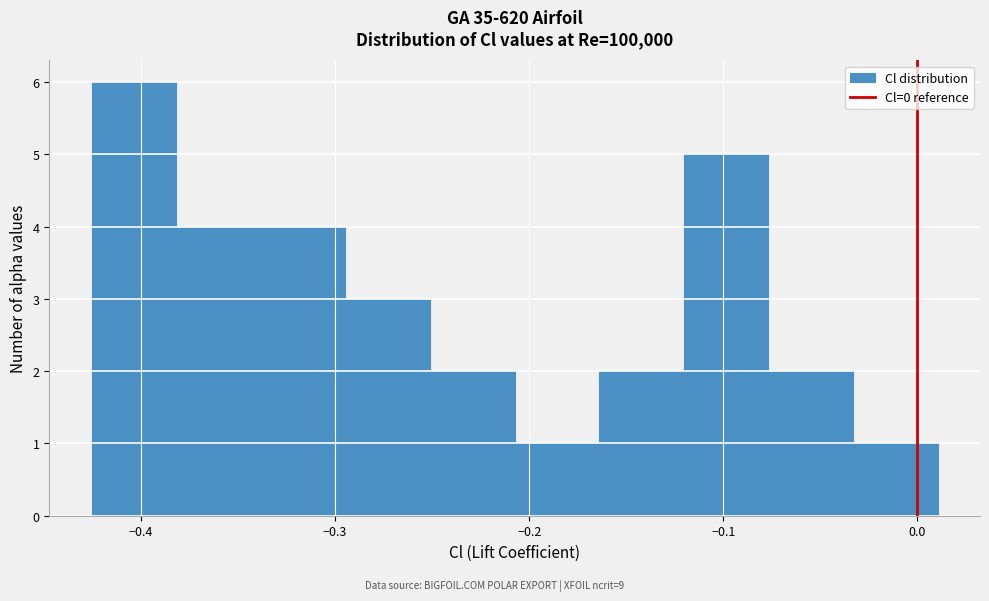

What is the height of the bar covering -0.03 to 0.01 on the x-axis? Neither the bar edges nor the heights are printed on the chart, so give them approximately, as read against the axes.

1